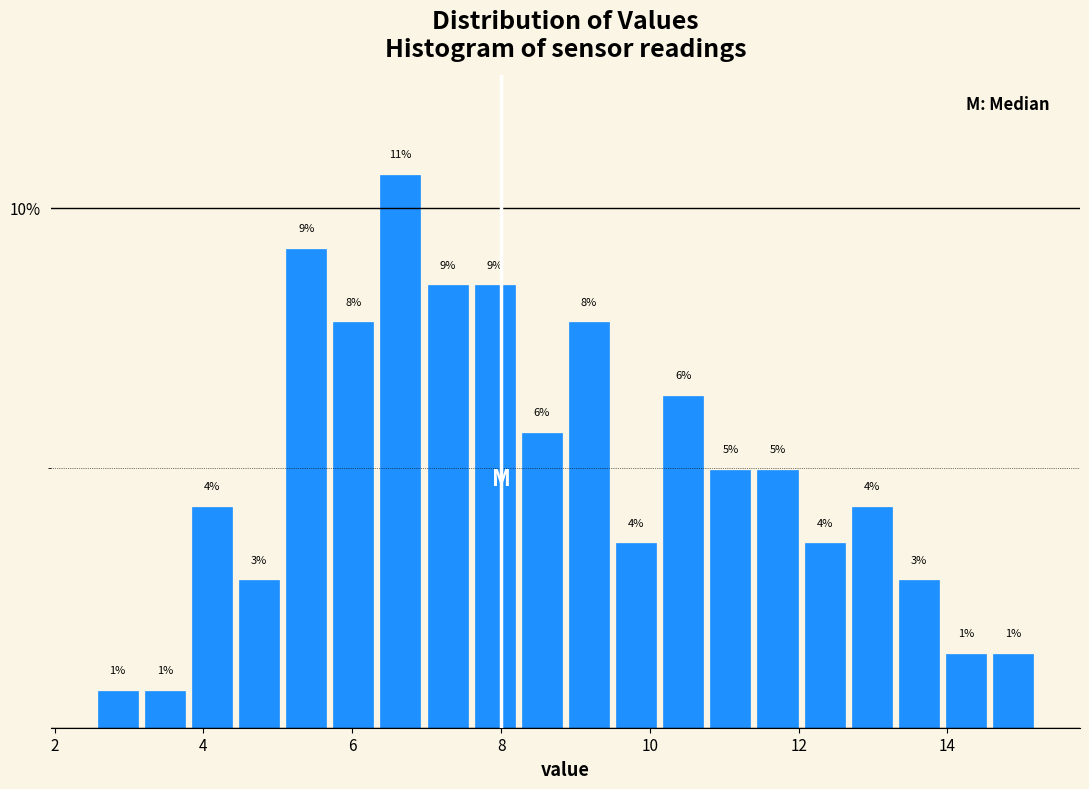

Around what value on the x-axis is the tallest bar? Give the approximate position of its centre, as read against the axis.

6.6